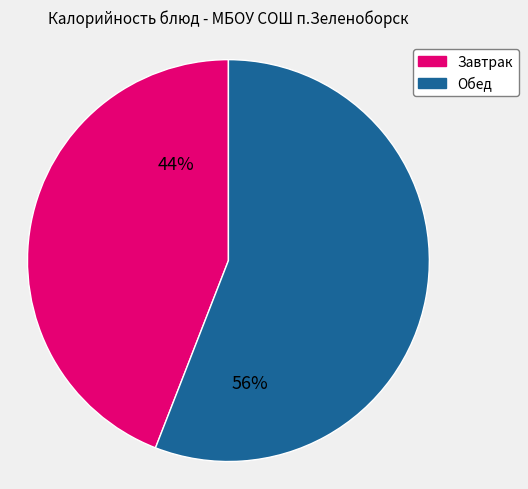

Is there a majority slice in this chart?

Yes